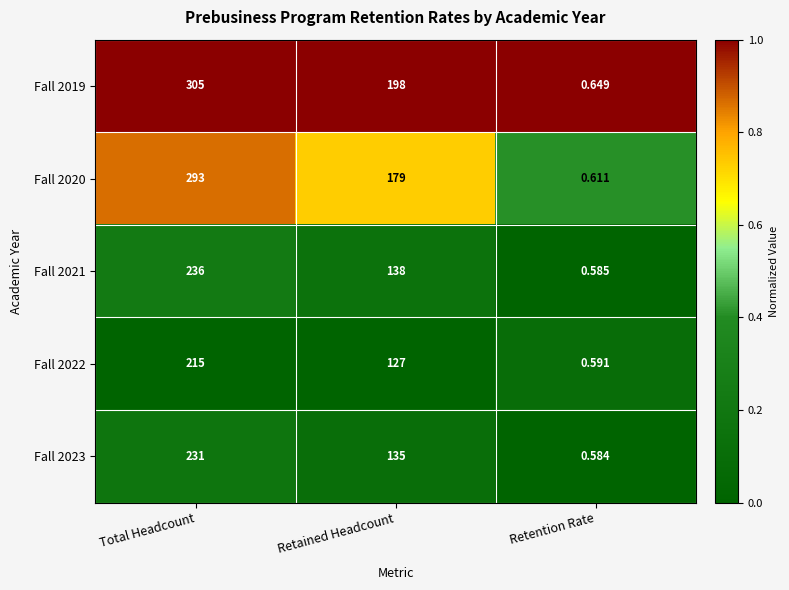

Which label corresponds to the smallest value in the chart?

Retention Rate